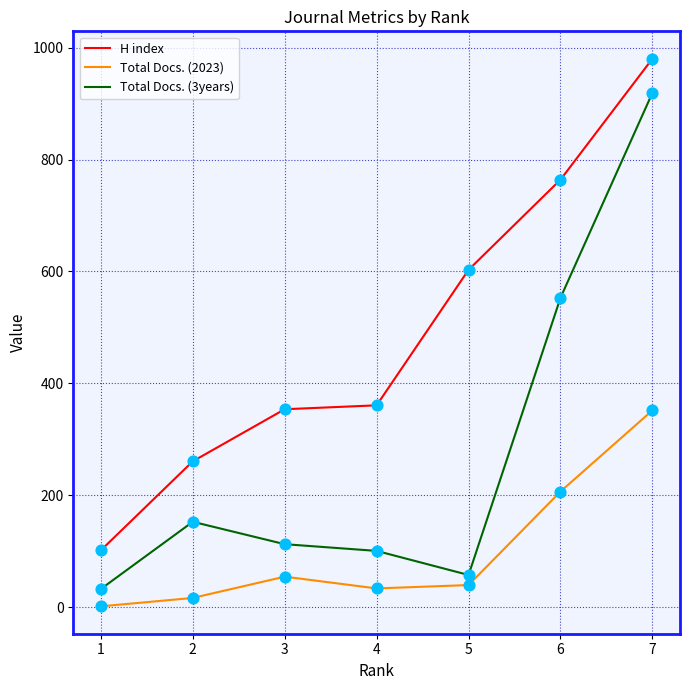

Which series has the largest range (max minus min)?

Total Docs. (3years)